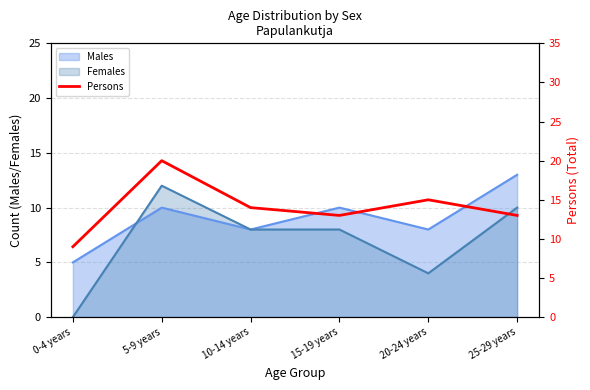

True or false: the data shows 20 at 5-9 years.

True